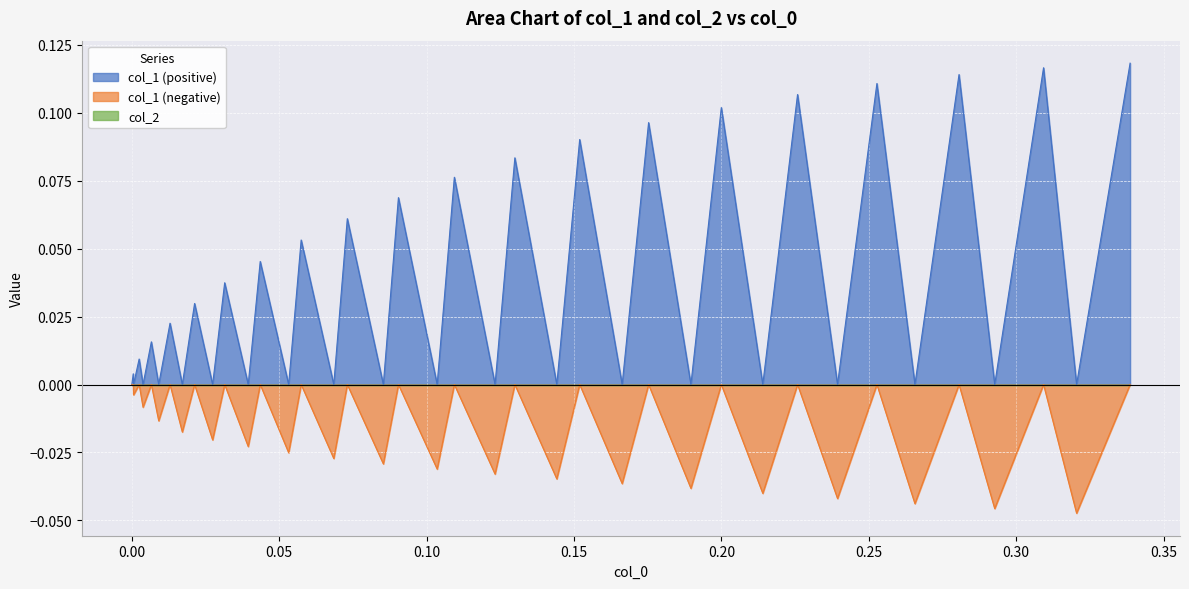

How many values in the col_1 series are below 0?

19